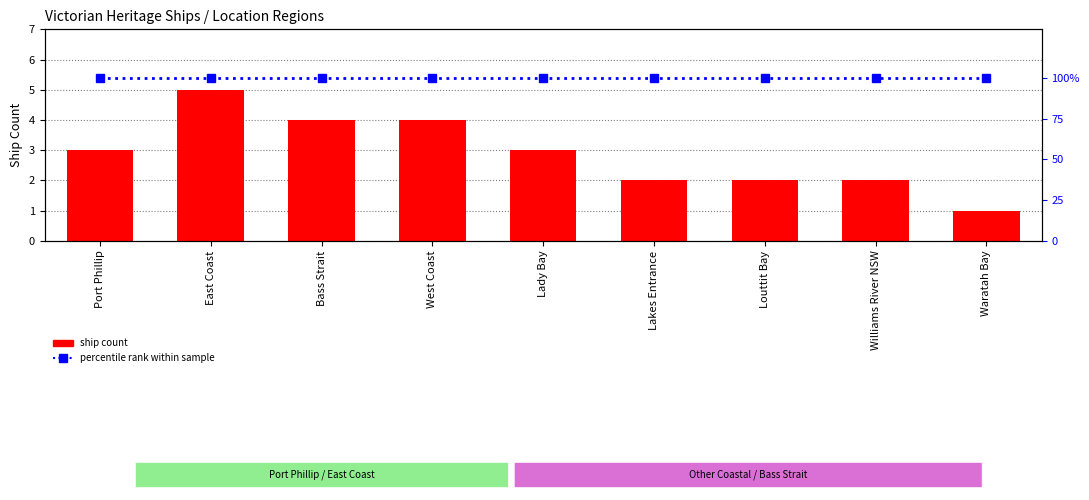

Which label corresponds to the largest value in the chart?

Port Phillip